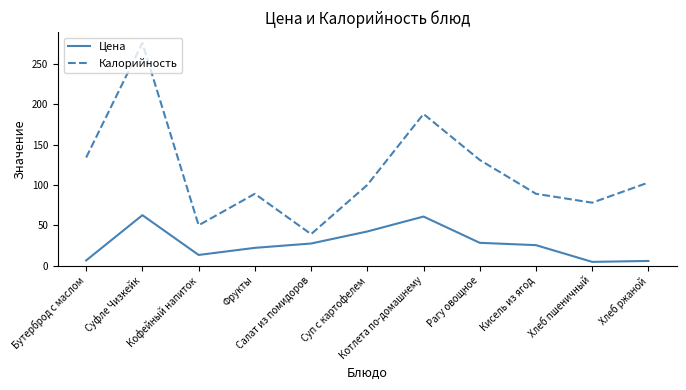

Which series has the widest spread of values?

Калорийность